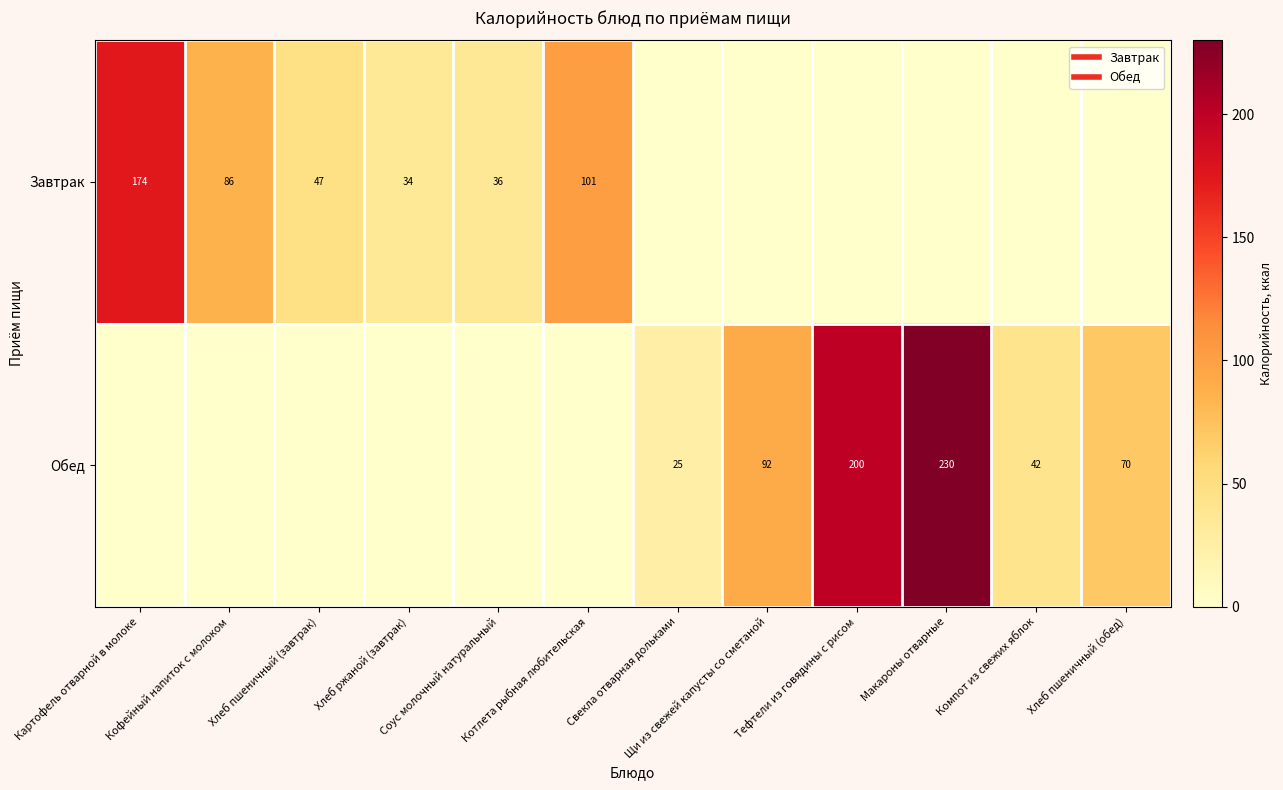

At how many categories does at least one series exceed 55?

7